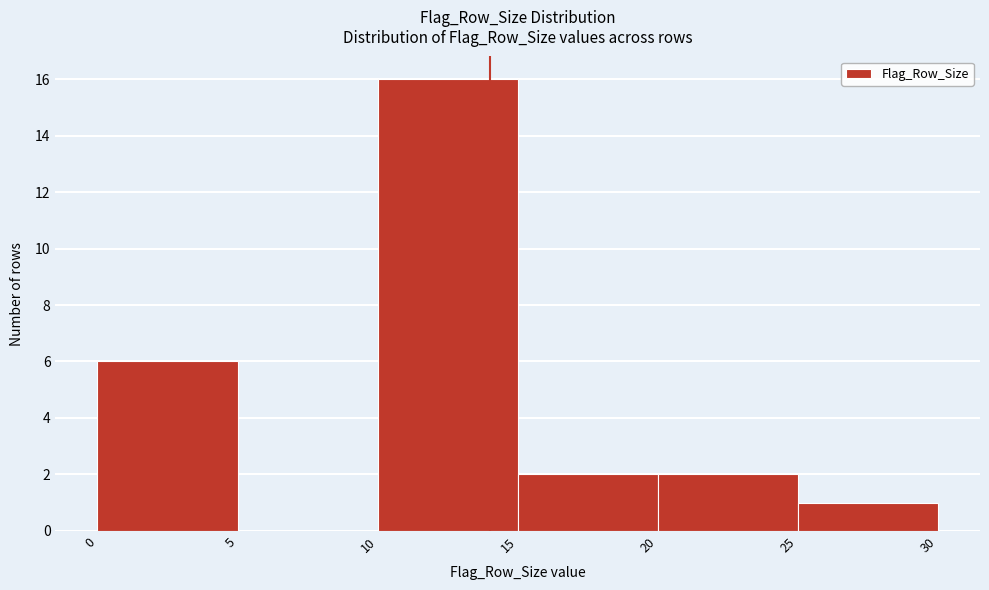

Over which range of the x-axis is the bar tallest?

10 to 15